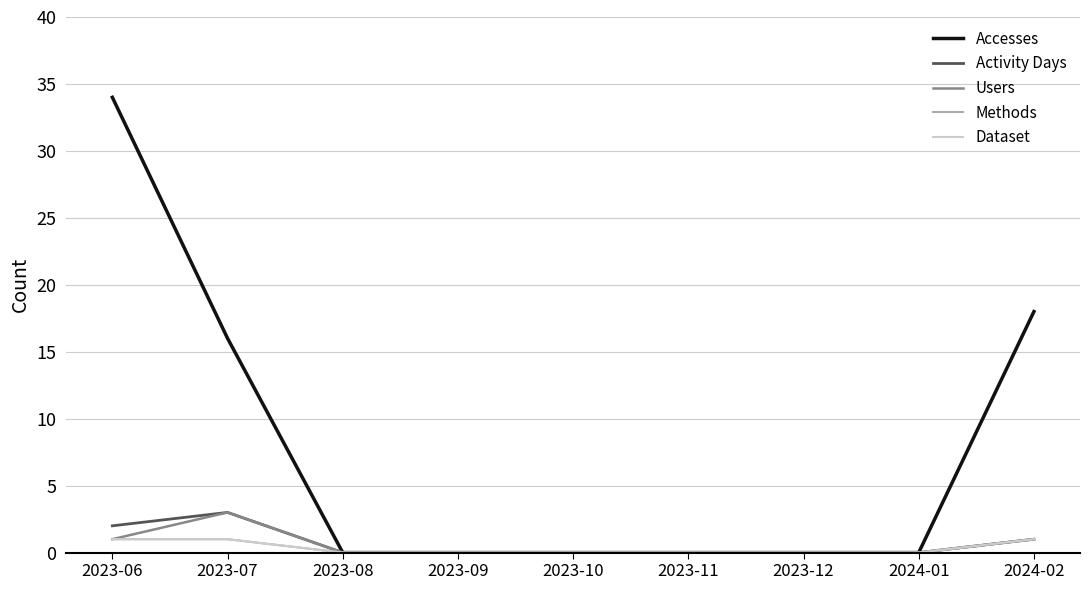

Does the chart have visible grid lines?

Yes